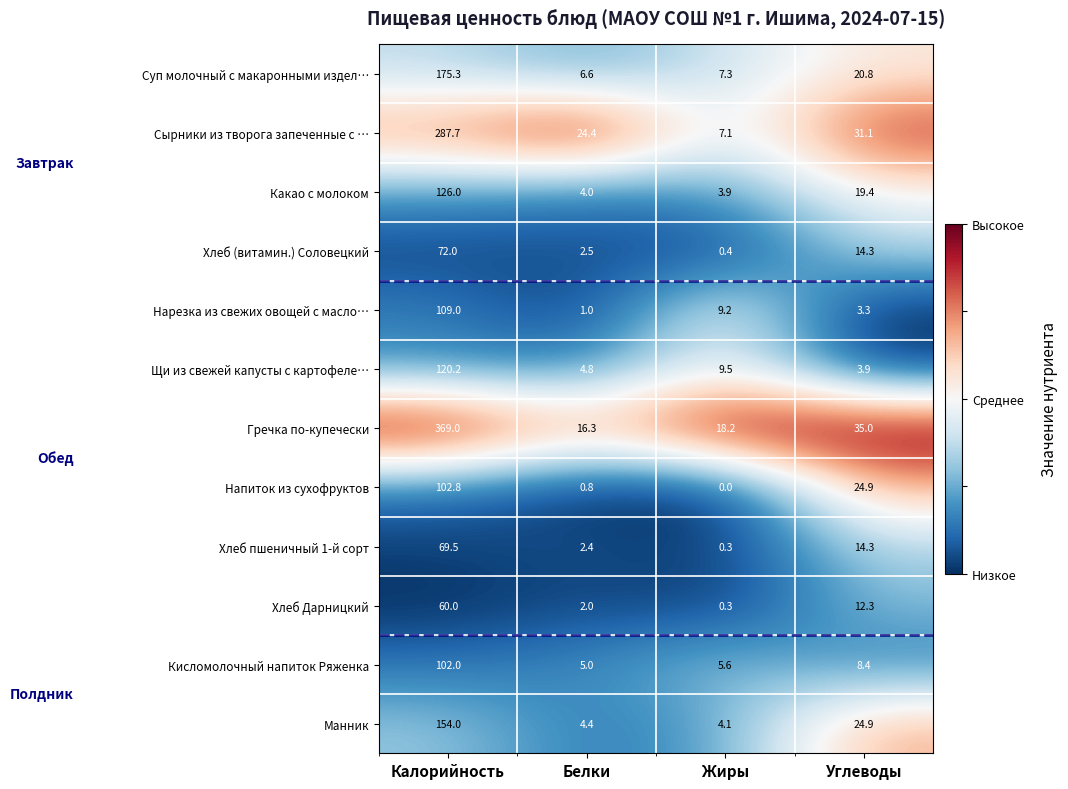

The value of Хлеб пшеничный 1-й сорт at Жиры is 0.3. True or false?

True